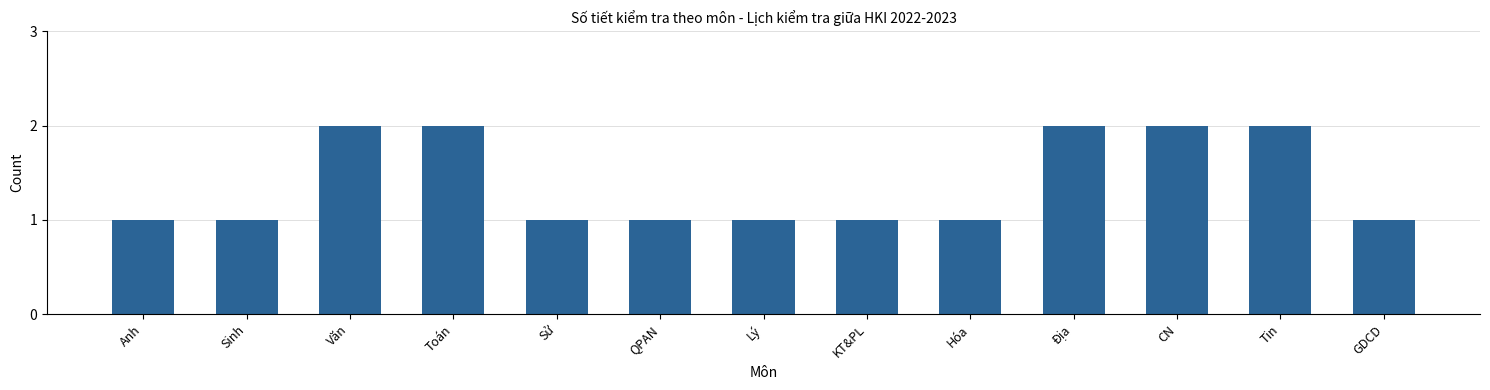

True or false: the data shows 0 at Anh.

False